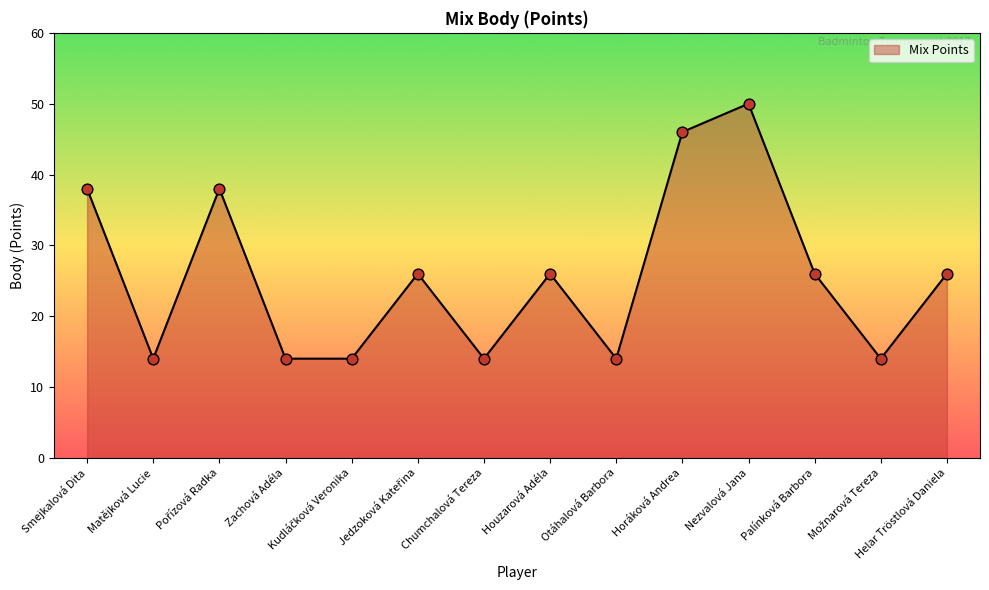

What is the change in value from Matějková Lucie to Horáková Andrea?

+32